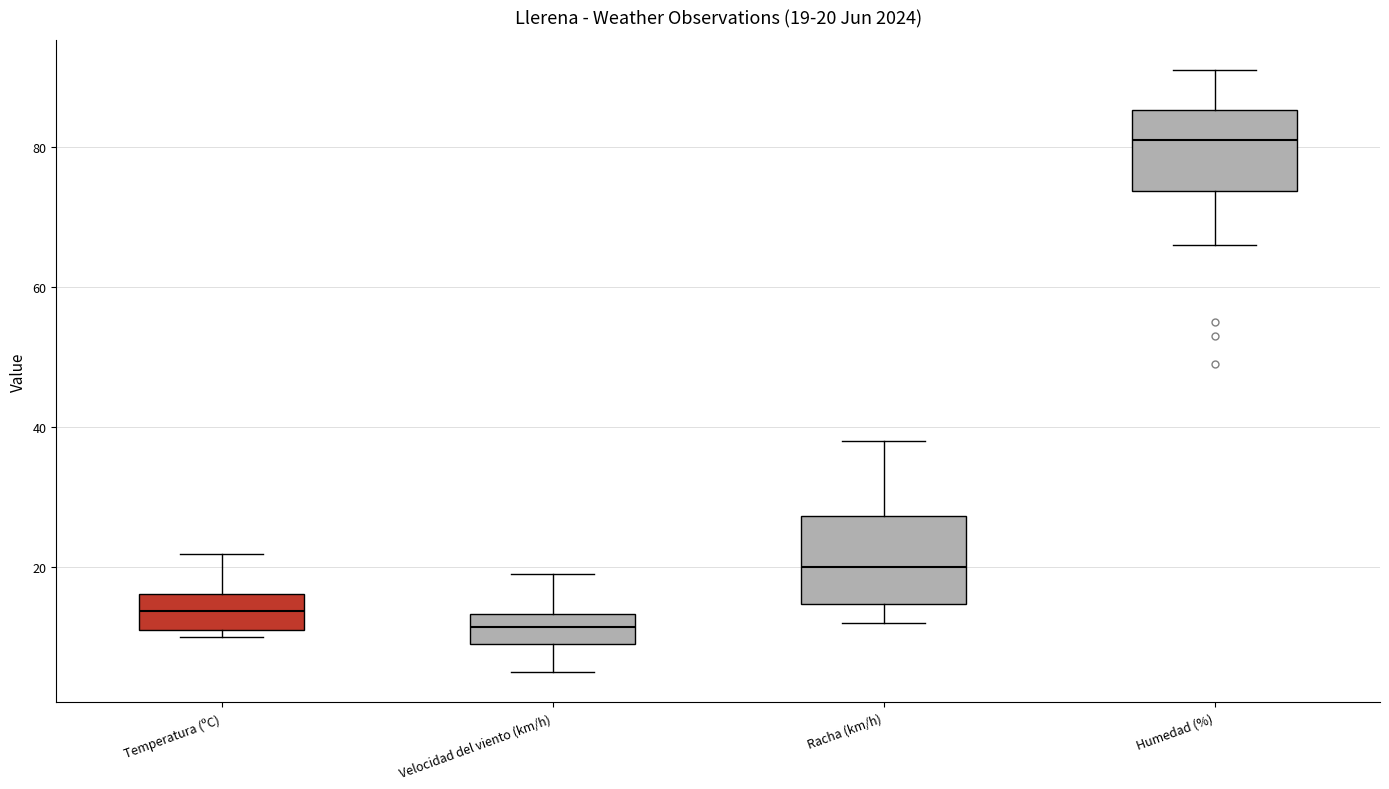

Which box's median line is the highest?

Humedad (%)